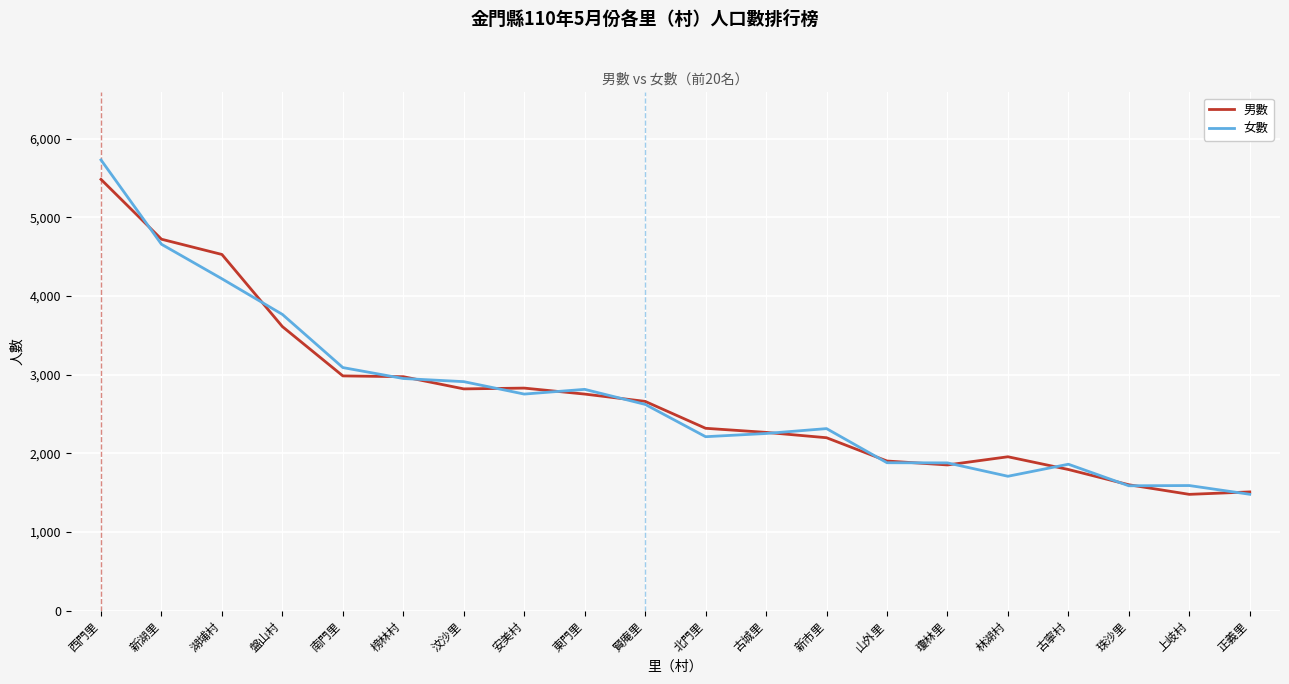

At which category is the sum across all series the highest?

西門里